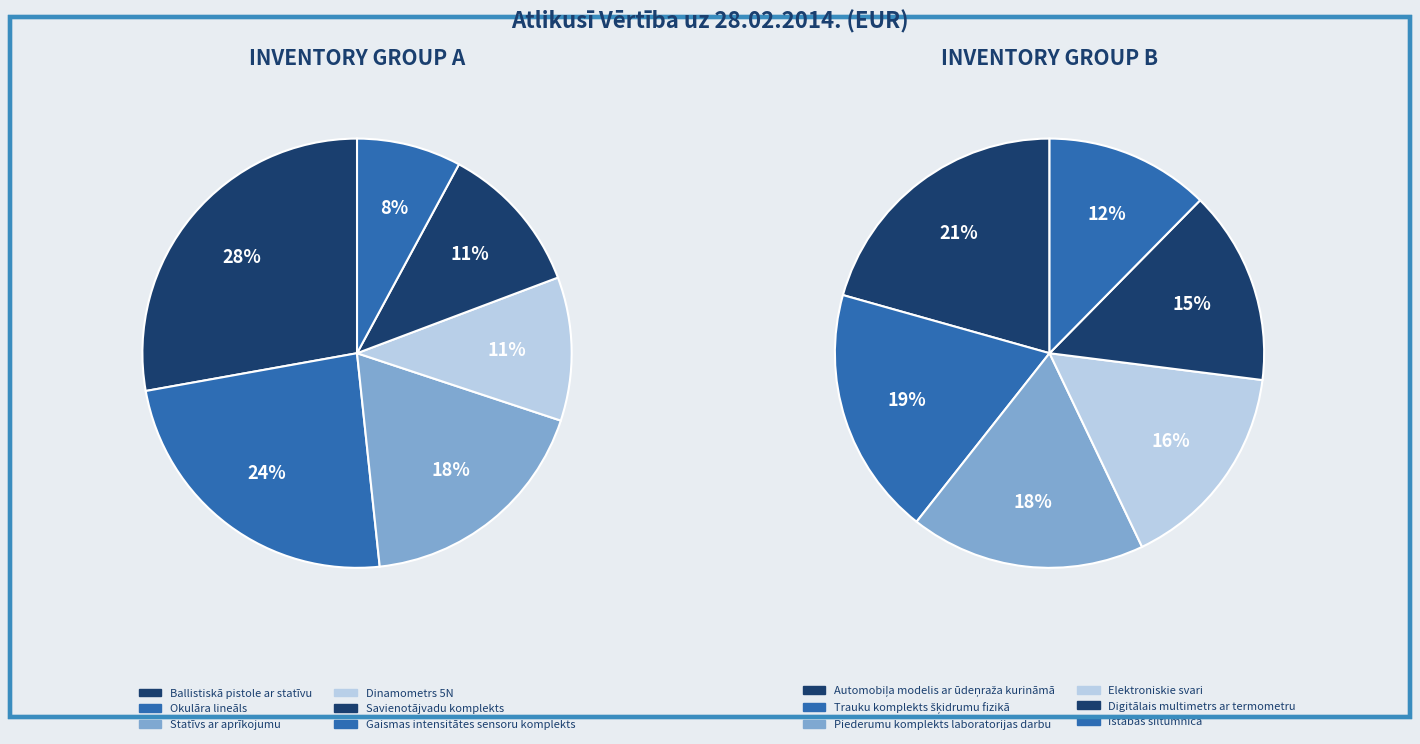

Which category has the biggest portion of the pie?

Ballistiskā pistole ar statīvu